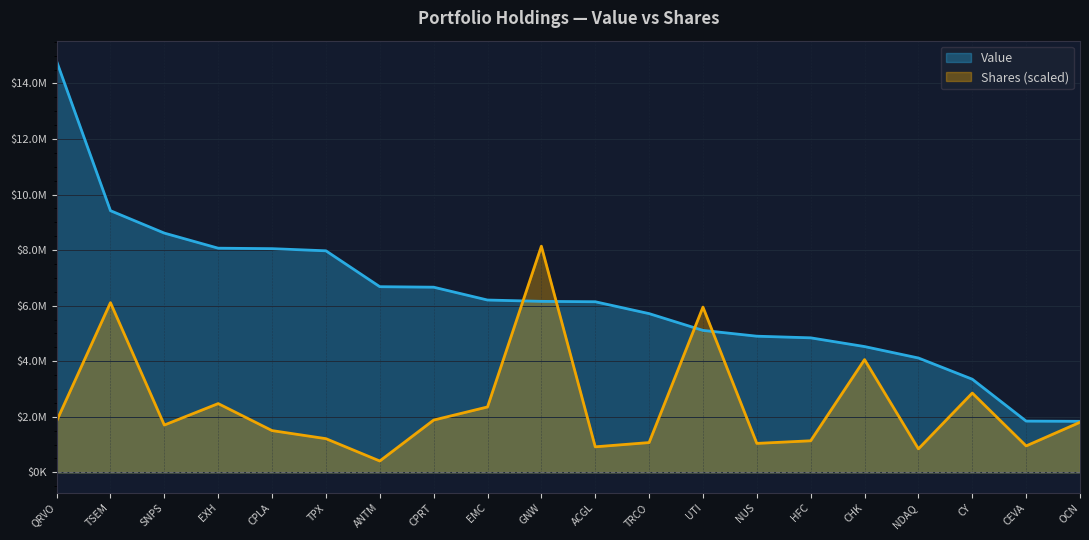

True or false: Shares or principal amount and Value cross at least once.

True